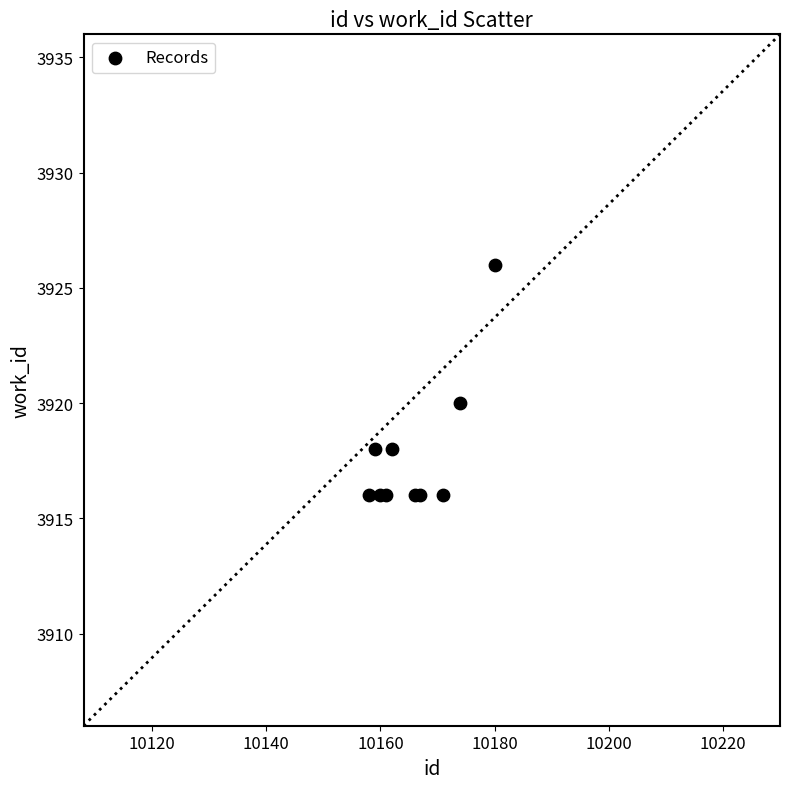

What Y value in the scatter plot is closest to 3921?

3920